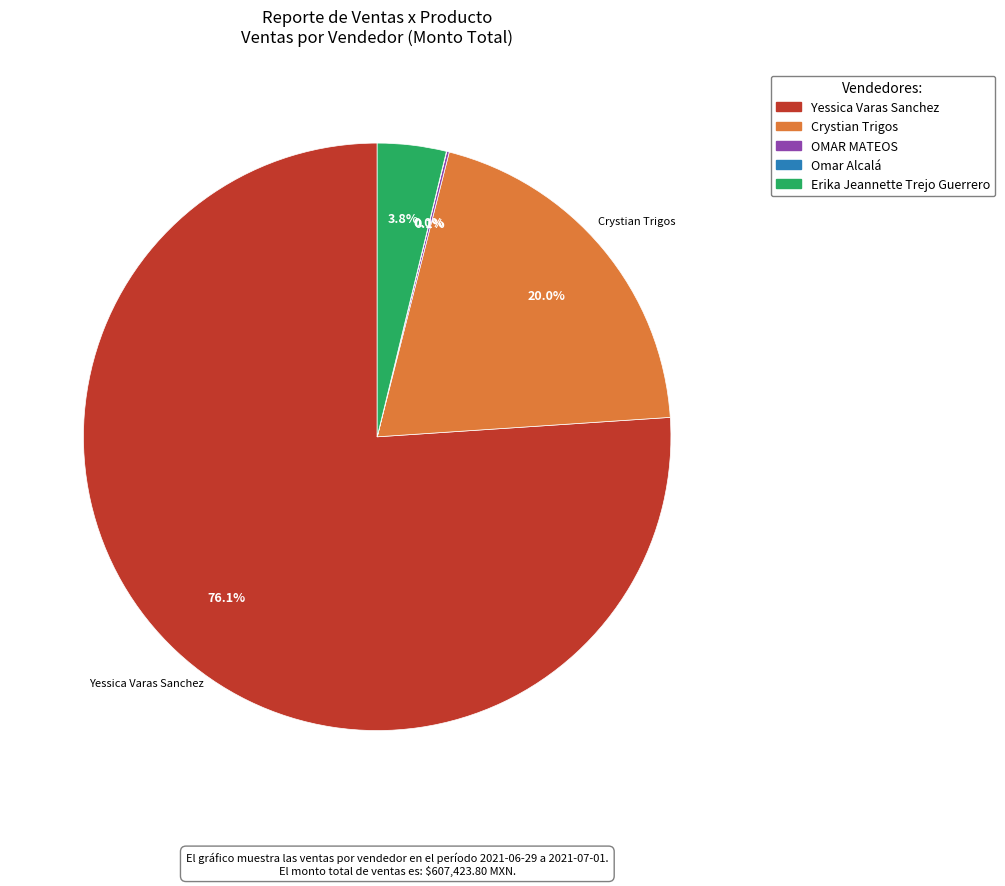

The Yessica Varas Sanchez slice represents 76% of the pie. True or false?

True